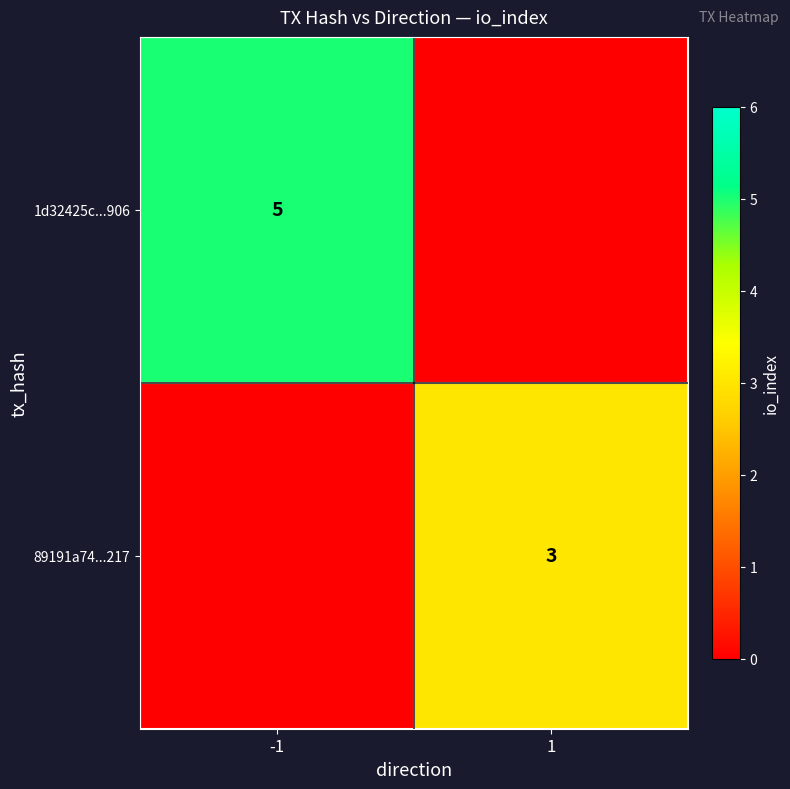

Is it true that 89191a74...217 equals 5 at 1?

False